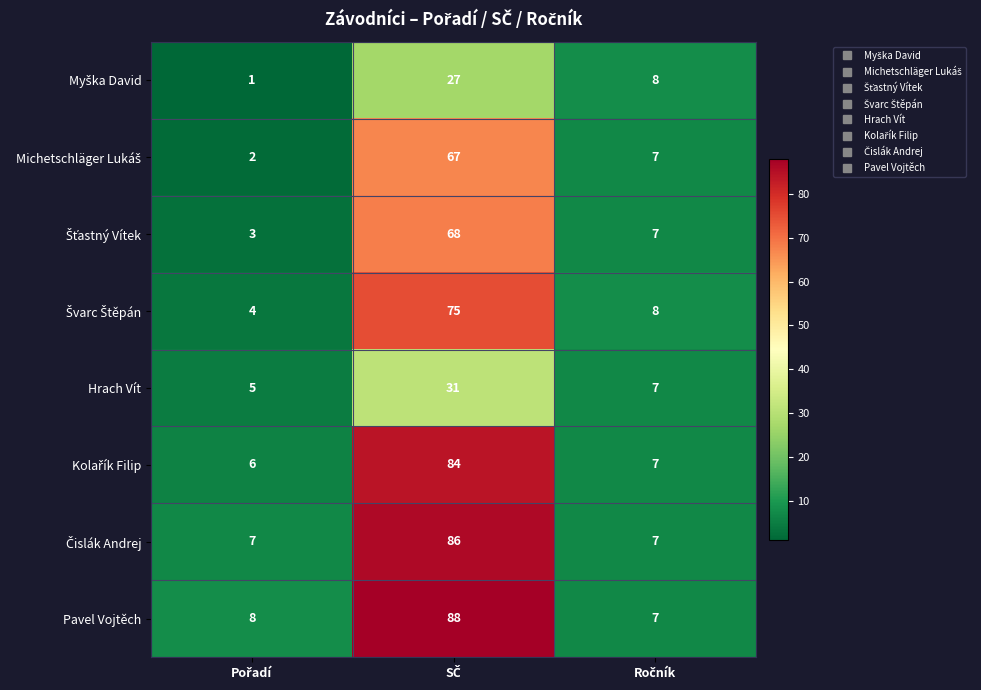

Count the number of data series in this chart.

8